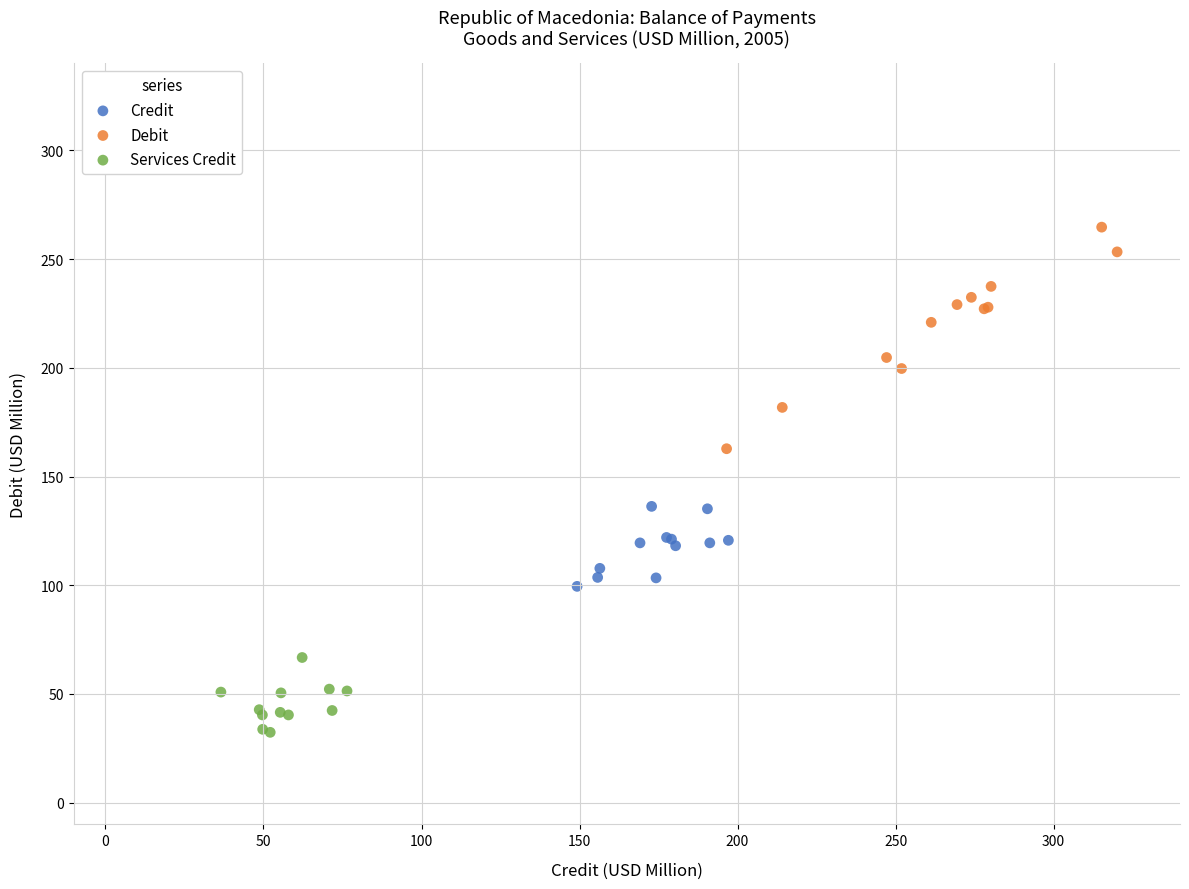

Which series has the widest spread of Y values?

Debit